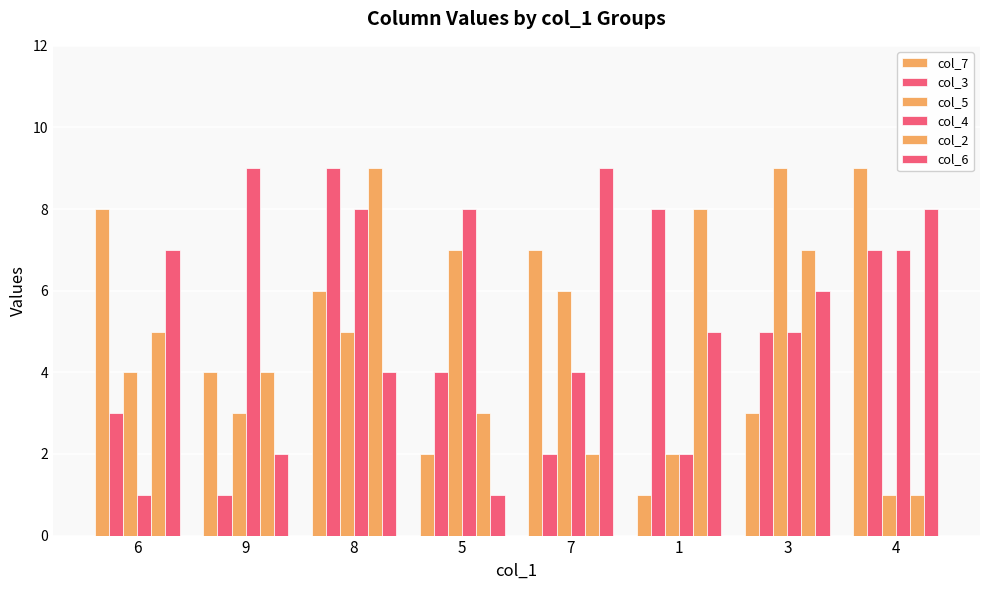

What is the average value of the col_3 series?

5